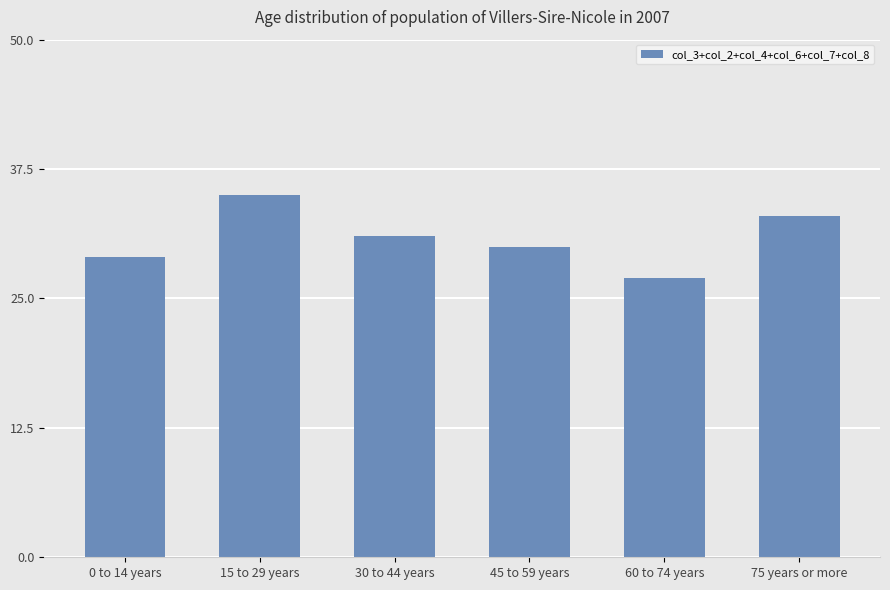

What is the change in value from 30 to 44 years to 60 to 74 years?

-4